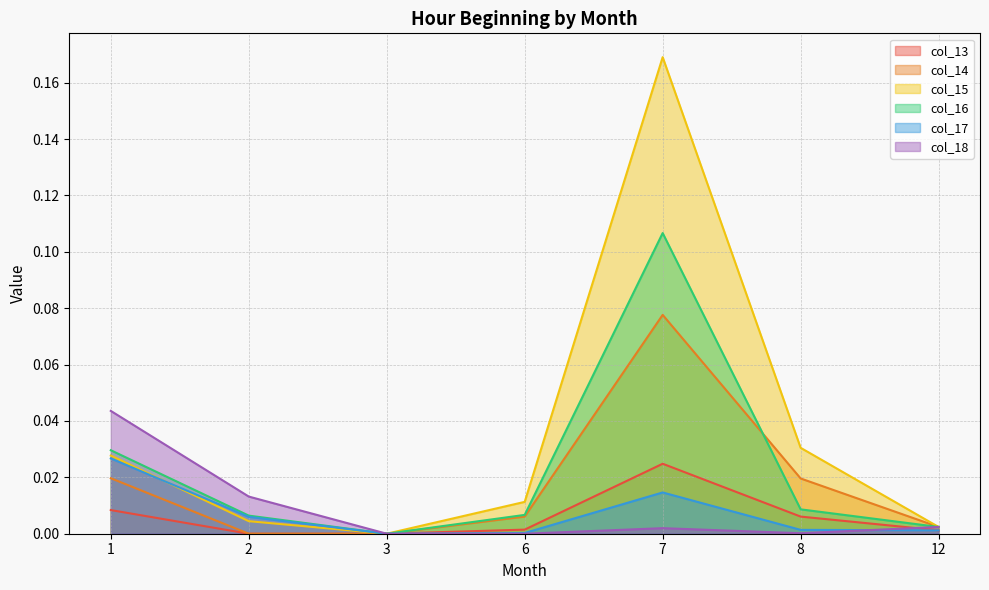

True or false: col_18 and col_14 intersect in this chart.

False